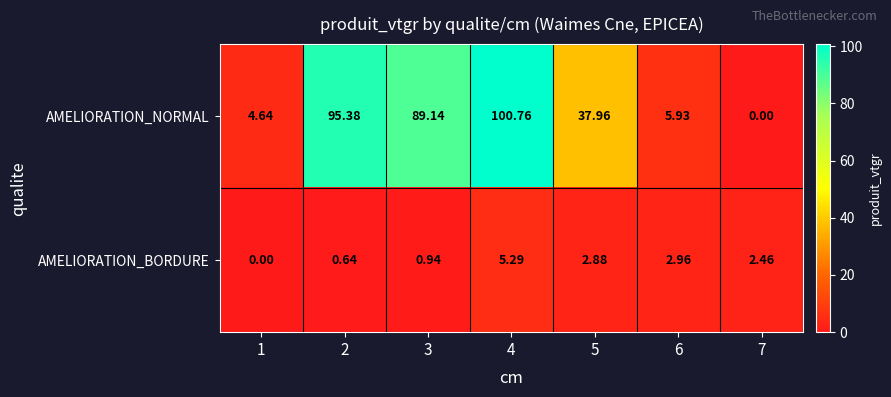

Which series has the largest total across all categories?

AMELIORATION_NORMAL